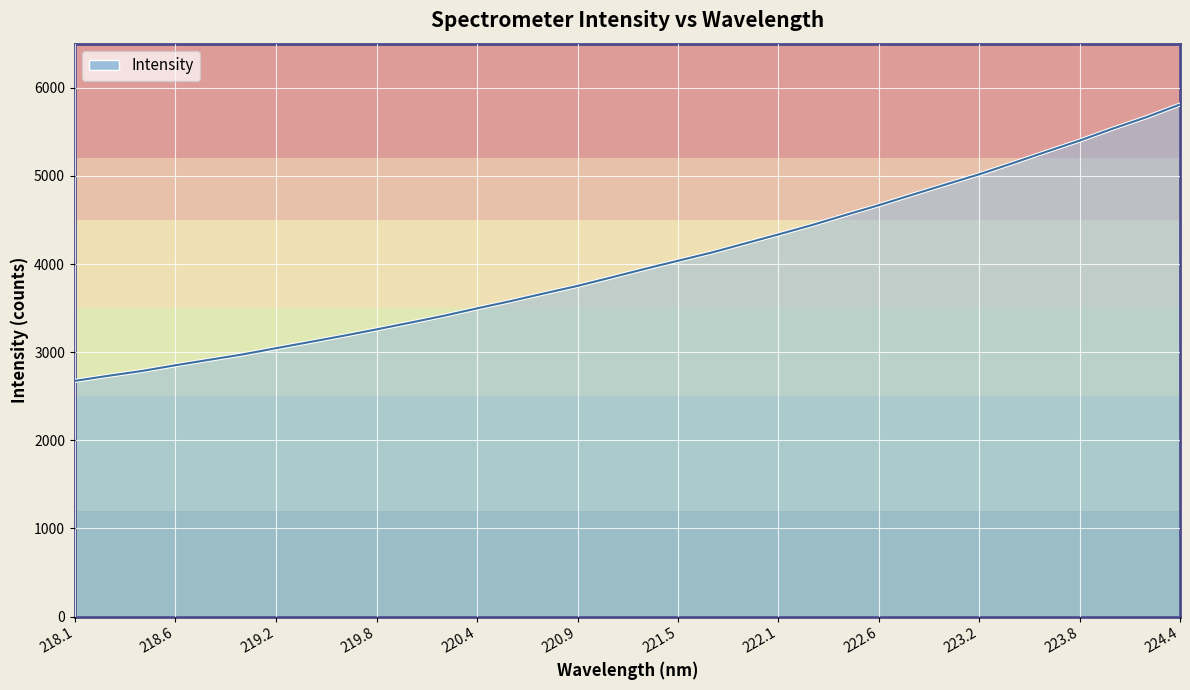

What is the maximum value shown in the chart?

5809.5